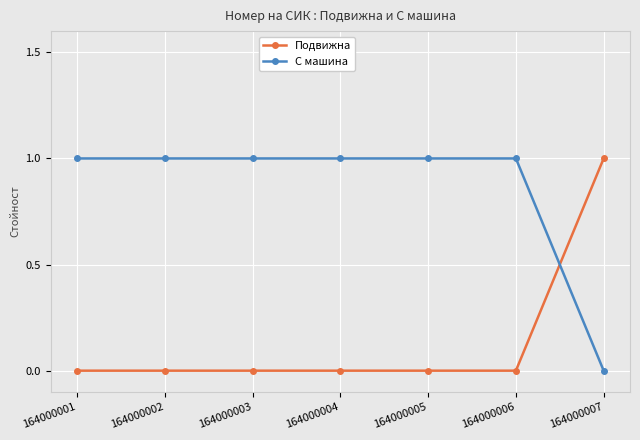

What is the difference between the maximum and minimum values in the Подвижна series?

1